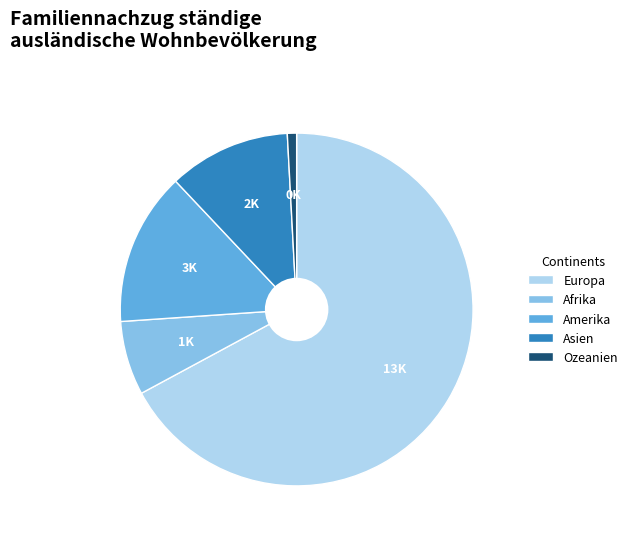

How many slices are in this pie chart?

5